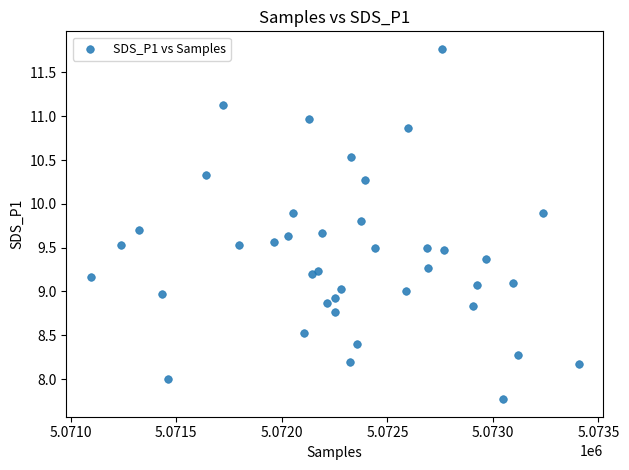

What is the range of Y values (max minus min)?

4.0